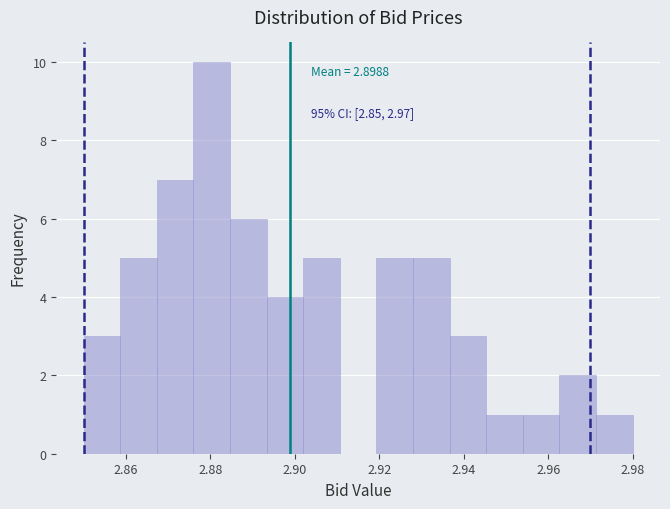

Over which range of the x-axis is the bar tallest?

2.876 to 2.884